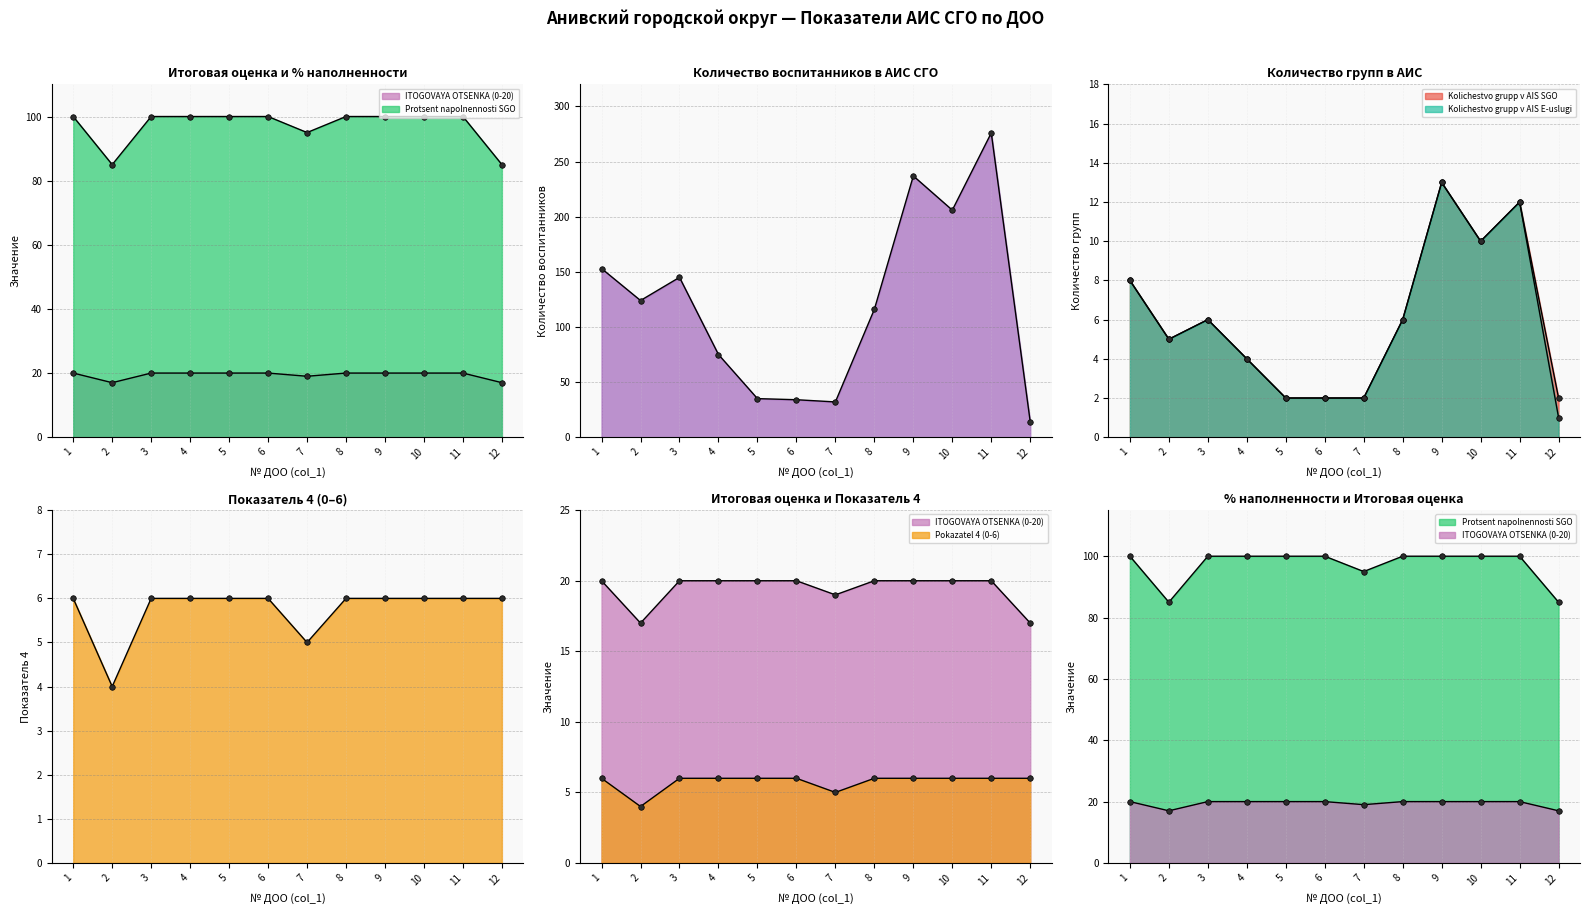

In Kolichestvo grupp v AIS E-uslugi, how many points are higher than both neighbors (excluding endpoints)?

3